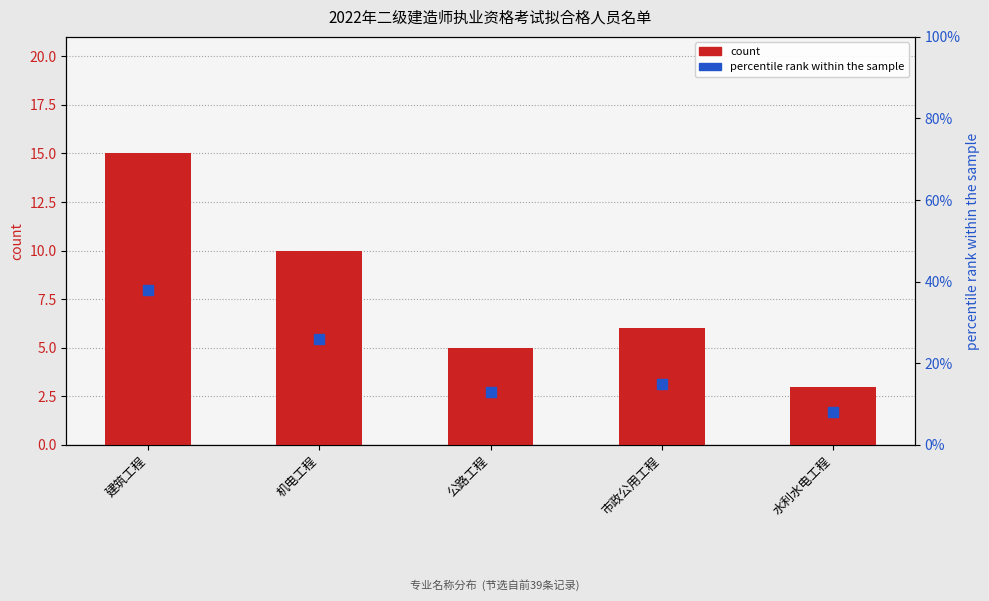

What are all the series names shown in the legend?

count, percentile rank within the sample